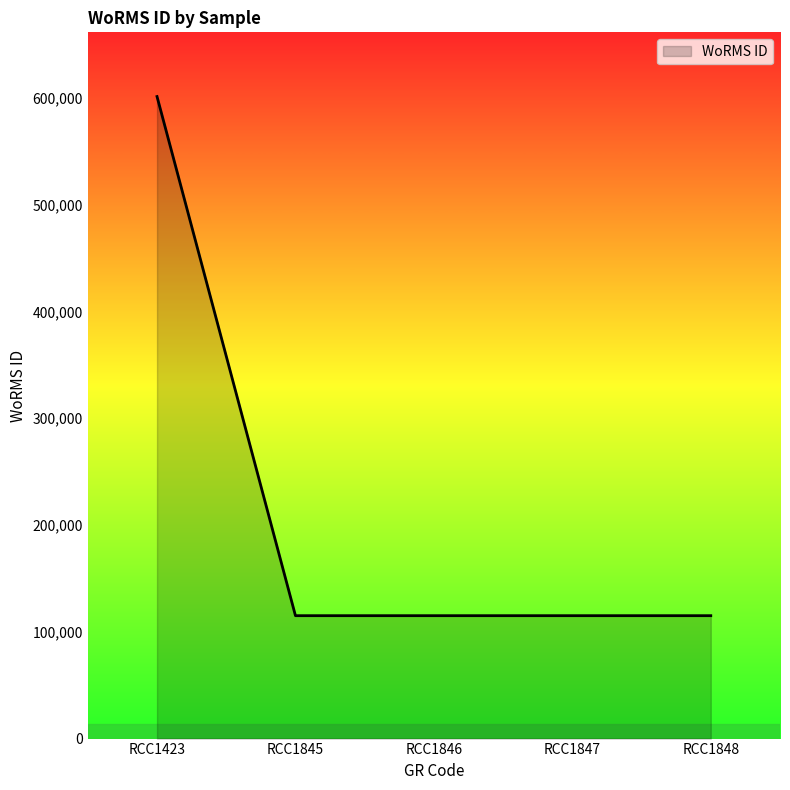

How many distinct data groups are displayed?

1